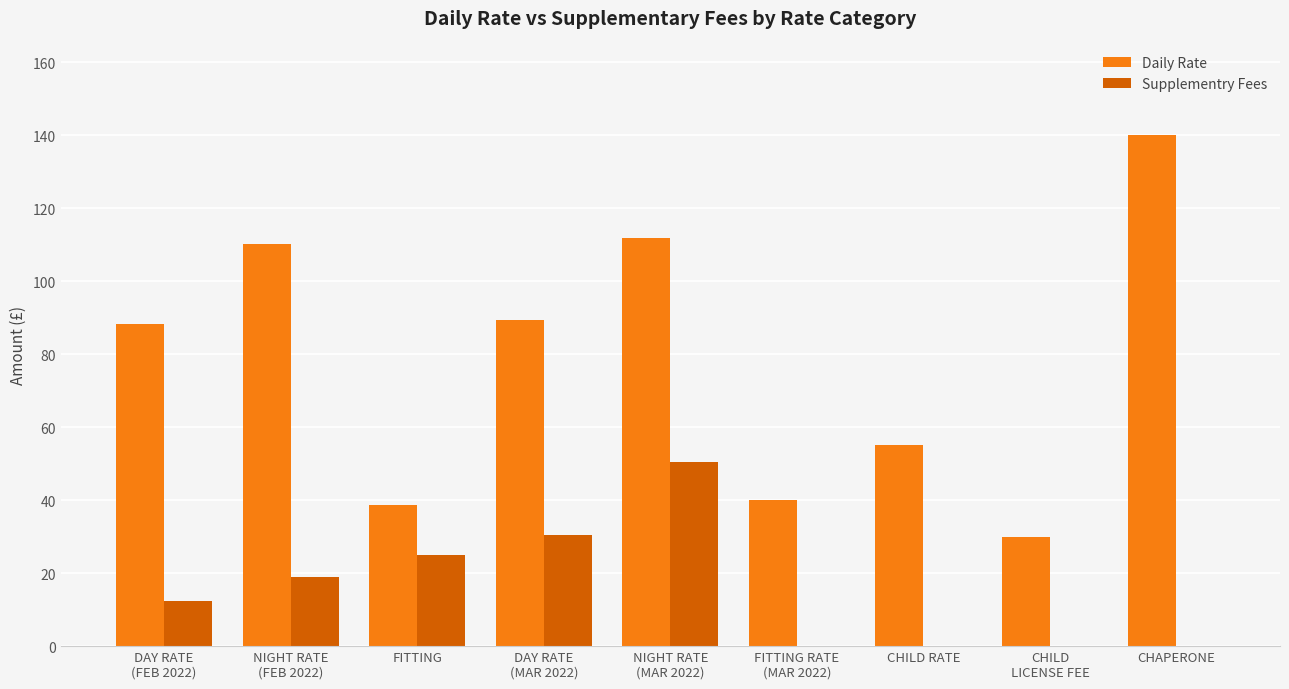

Between DAY RATE
(FEB 2022) and NIGHT RATE
(FEB 2022), which series saw the biggest shift?

Daily Rate